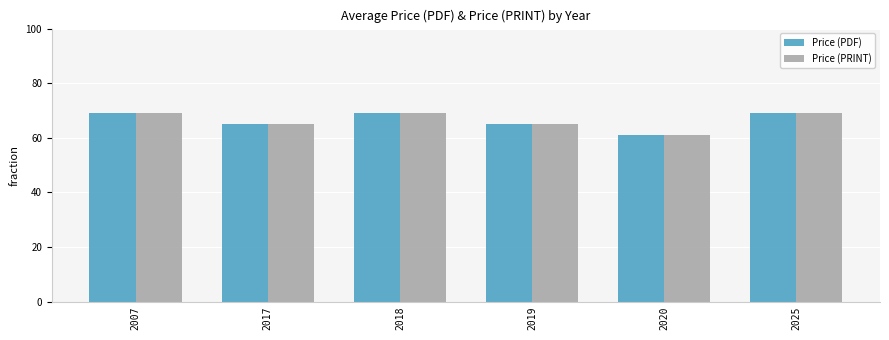

What is the sum of the Price (PDF) values at 2007 and 2017?

134.0